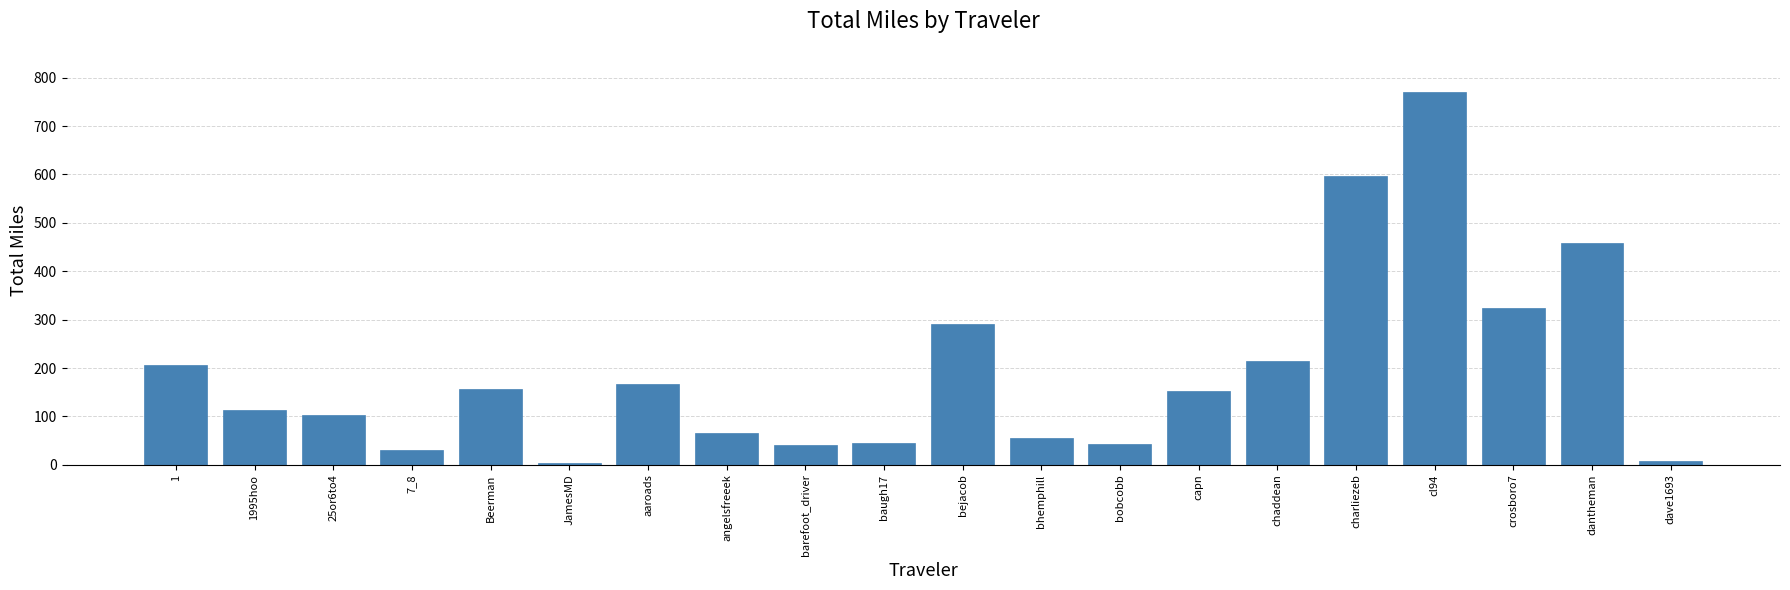

What is the smallest value displayed?

3.1